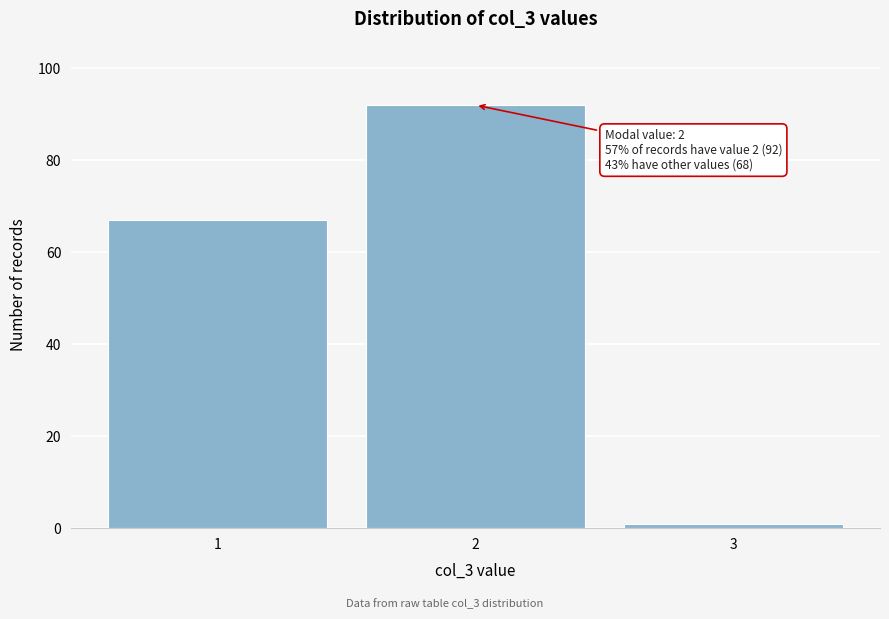

Reading left to right, what are all the values shown in this chart?

1=67	2=92	3=1